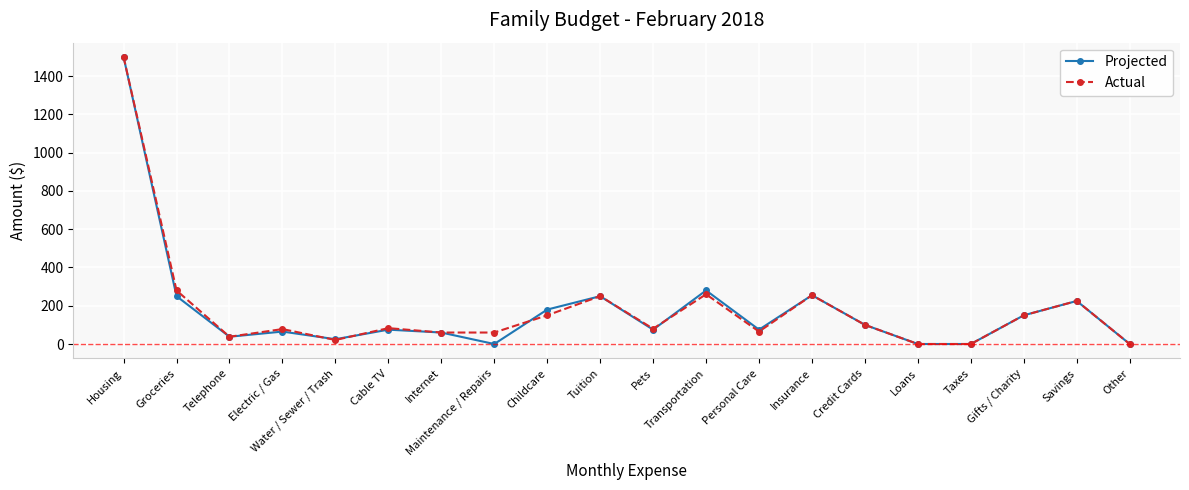

How many data points in Projected are less than 75?

8